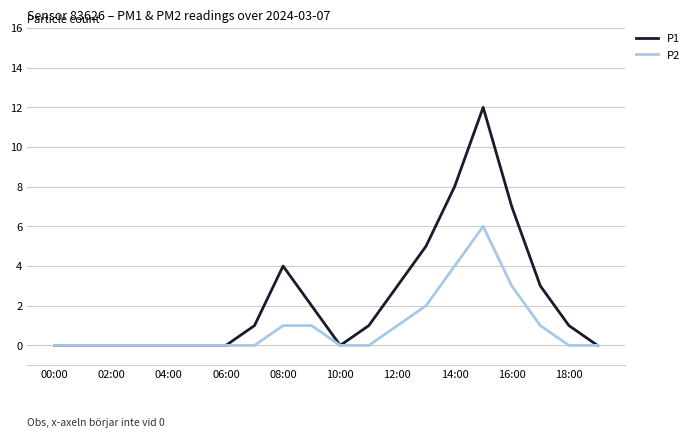

Which series has the largest total across all categories?

P1